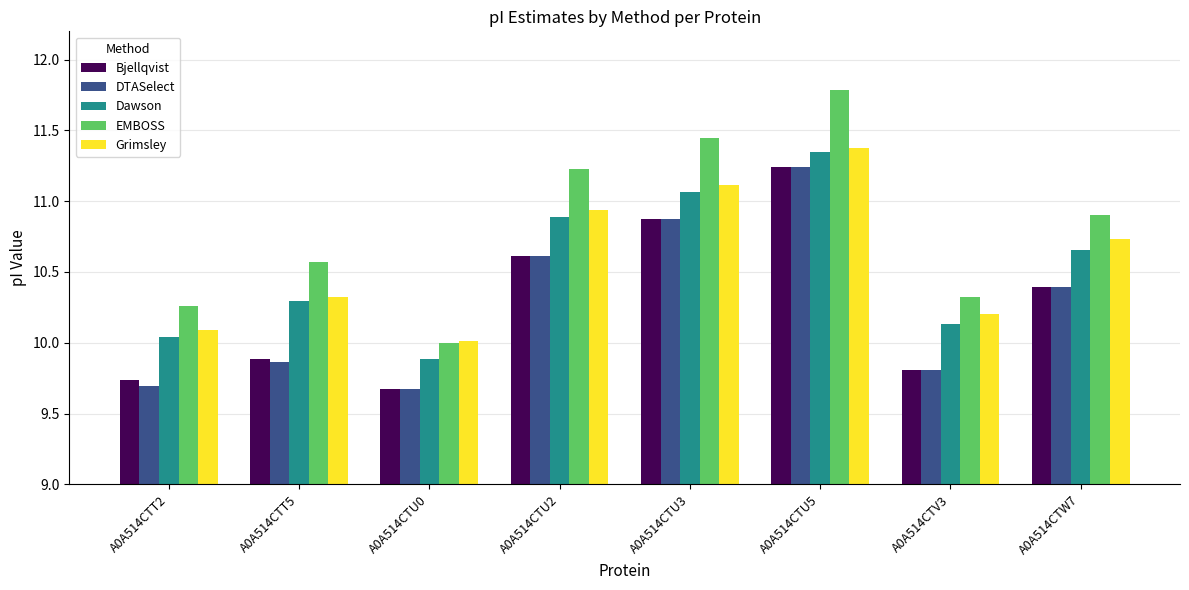

What is the sum of the Grimsley values at A0A514CTU5 and A0A514CTW7?

22.1